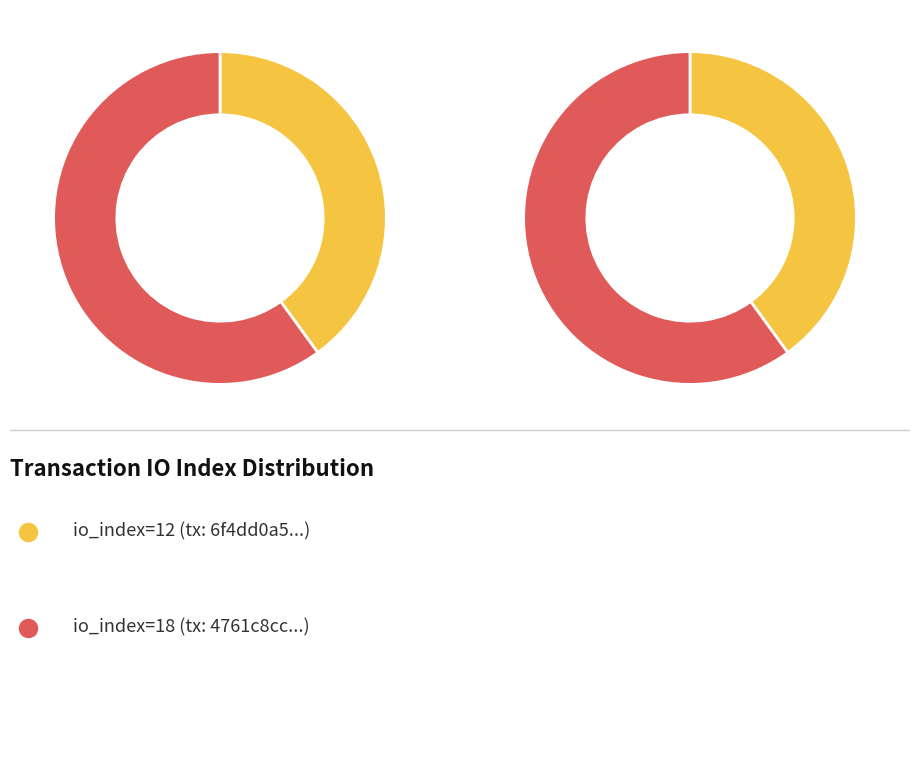

True or false: io_index=18 accounts for 60% of the total.

True